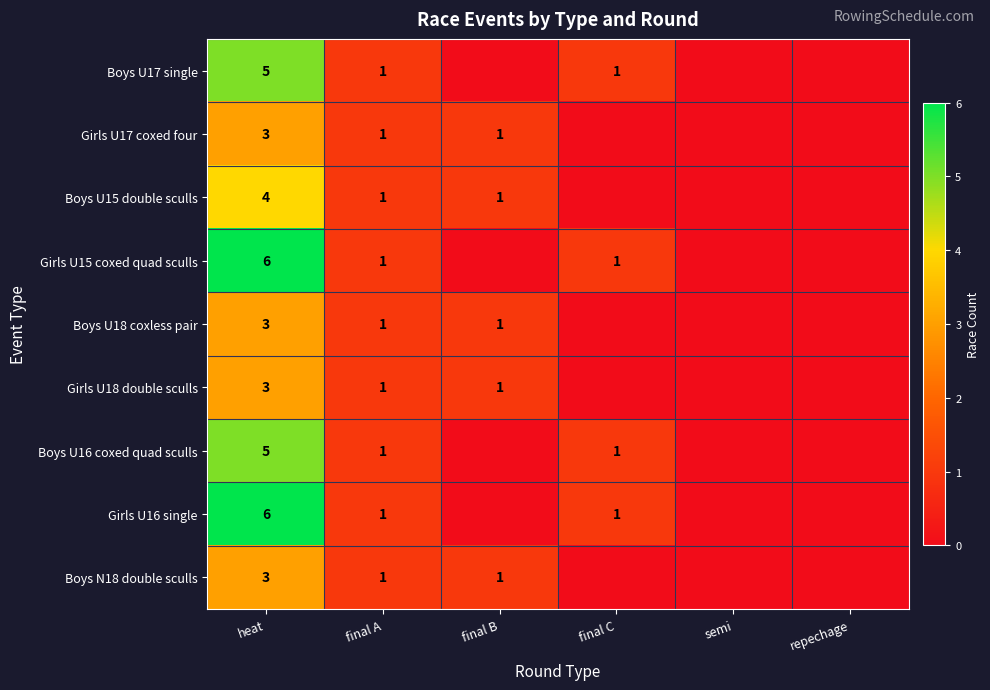

What is the difference between the Boys U16 coxed quad sculls values at final A and heat?

4